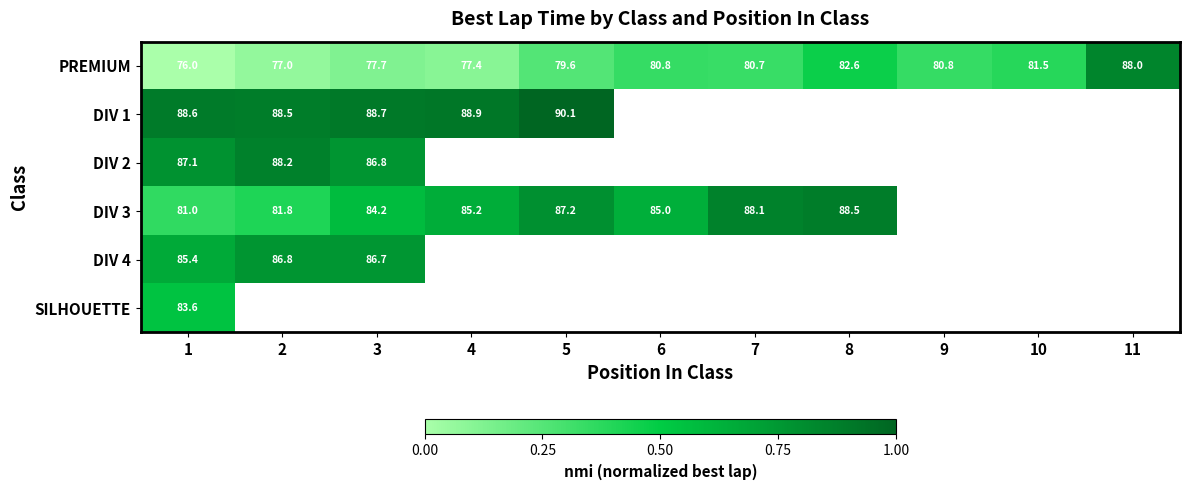

What is the average value of the PREMIUM series?

80.2